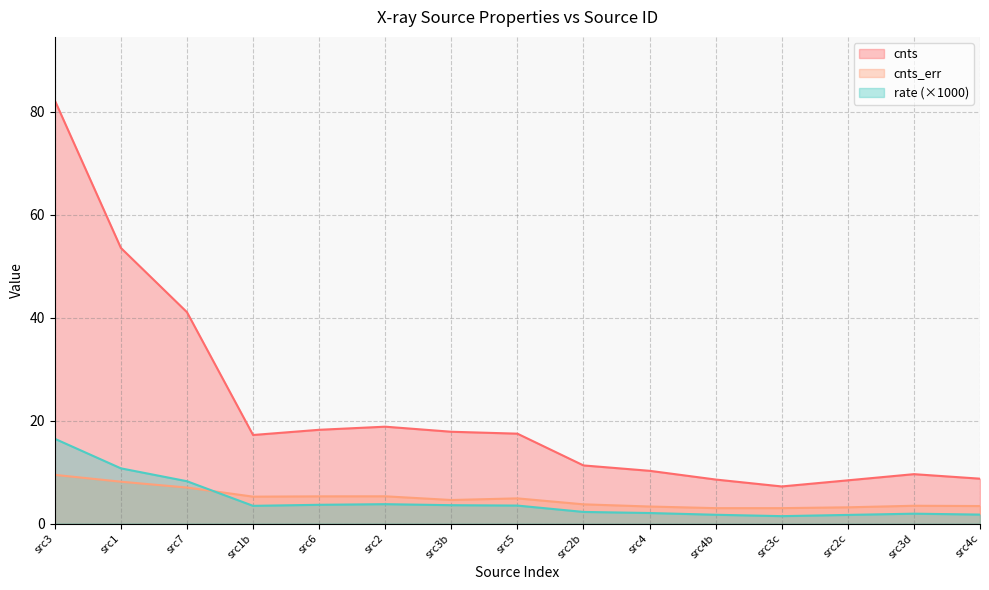

Rank the series by their maximum value, from lowest to highest.

cnts_err, rate, cnts